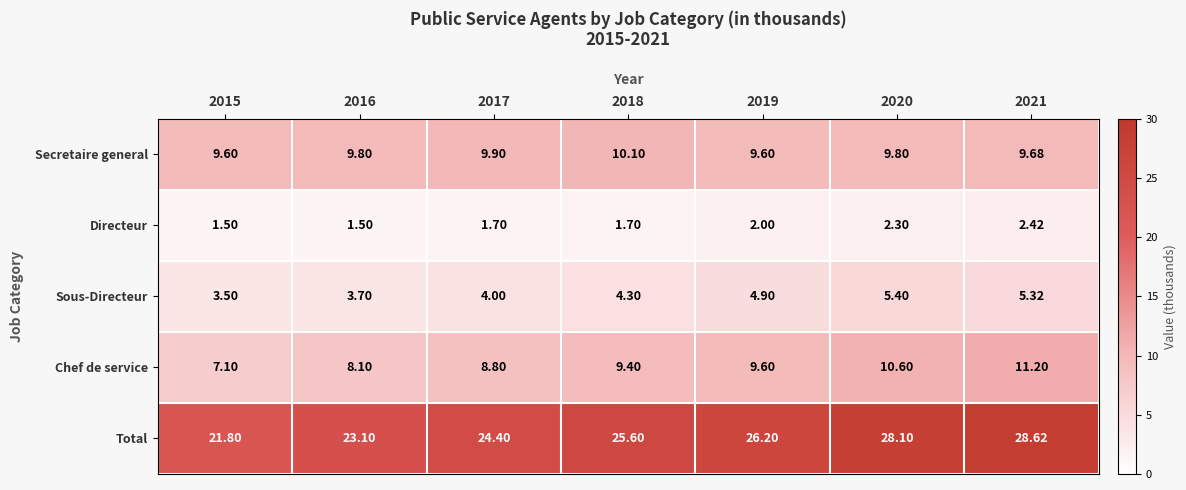

What is the greatest value displayed?

28.6